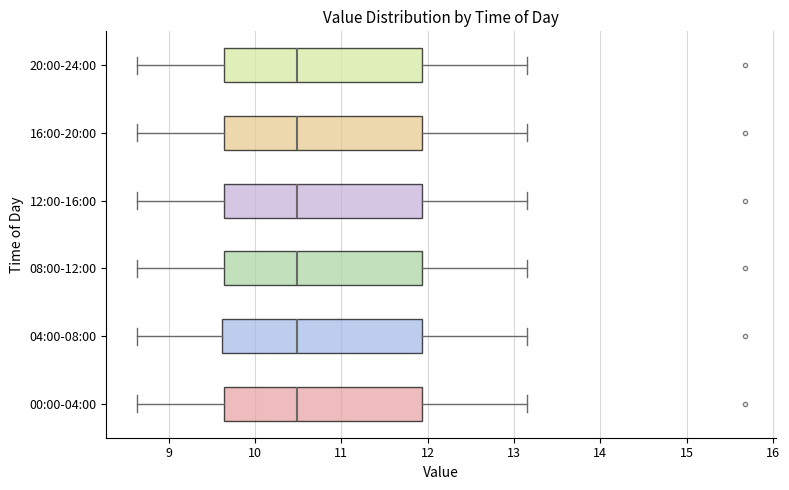

Reading bottom to top, transcribe this box plot: for each box, give where its median line is, the range the box spans, and where its two whiskers end, as read against the x-axis. The values are not printed on the chart, so give them approximately, as read against the axis.

00:00-04:00: median 10.5, box 9.6 to 11.9, whiskers 8.6 to 13.2
04:00-08:00: median 10.5, box 9.6 to 11.9, whiskers 8.6 to 13.2
08:00-12:00: median 10.5, box 9.6 to 11.9, whiskers 8.6 to 13.2
12:00-16:00: median 10.5, box 9.6 to 11.9, whiskers 8.6 to 13.2
16:00-20:00: median 10.5, box 9.6 to 11.9, whiskers 8.6 to 13.2
20:00-24:00: median 10.5, box 9.6 to 11.9, whiskers 8.6 to 13.2